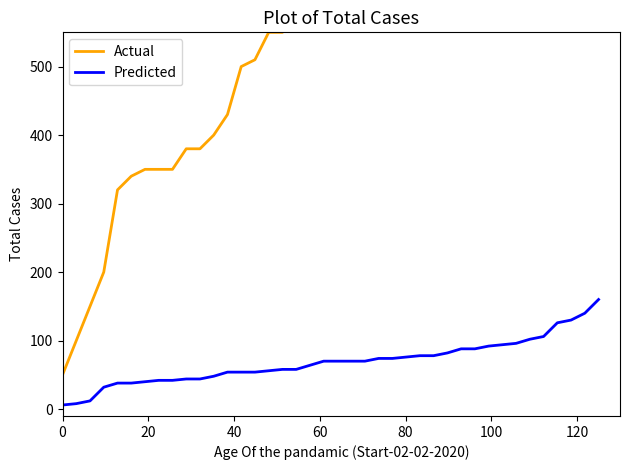

What is the maximum value for Predicted?

160